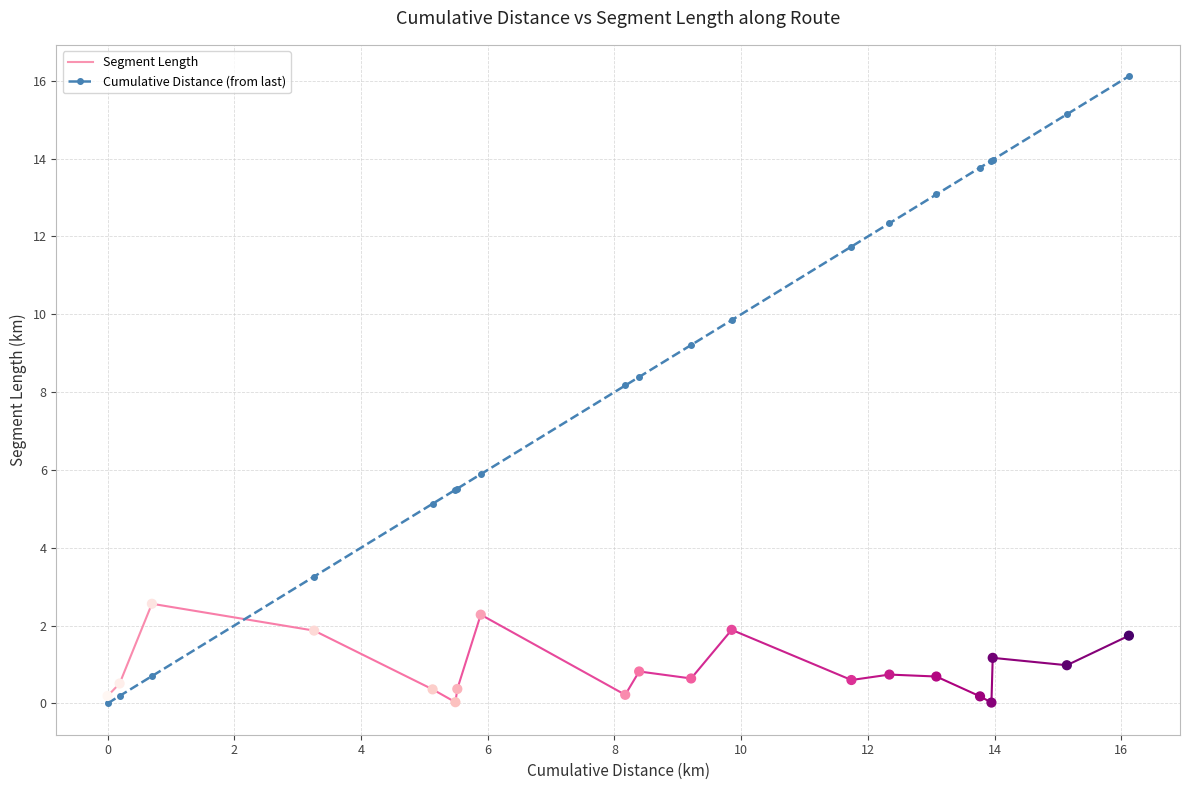

True or false: Cumulative Distance (from last) has more than 2 points higher than both neighbors.

False